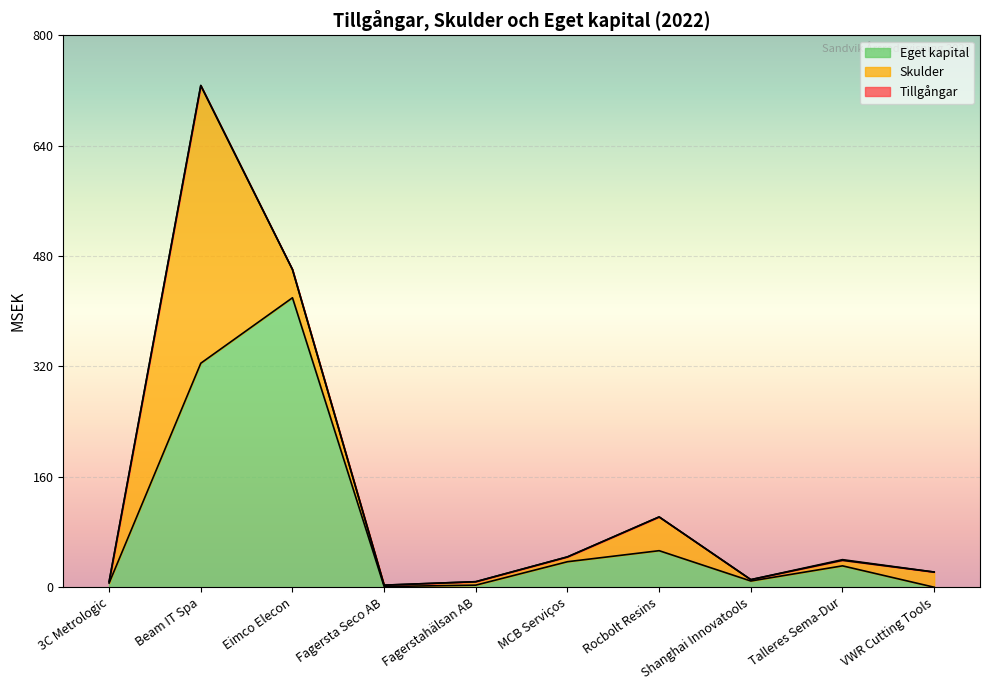

What is the label of the 7th point from the left?

Rocbolt Resins